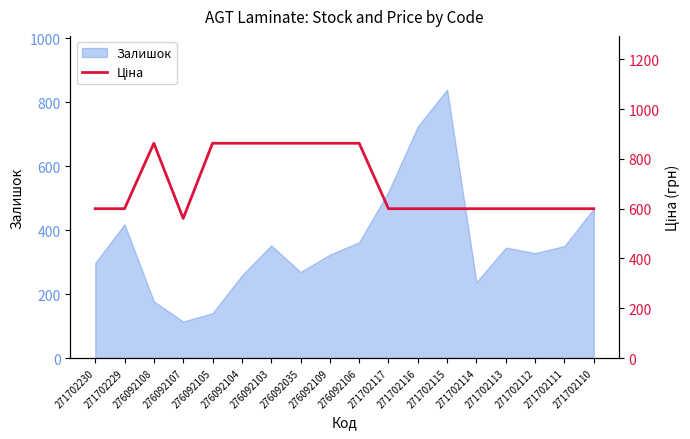

How many data points are above 599?

17